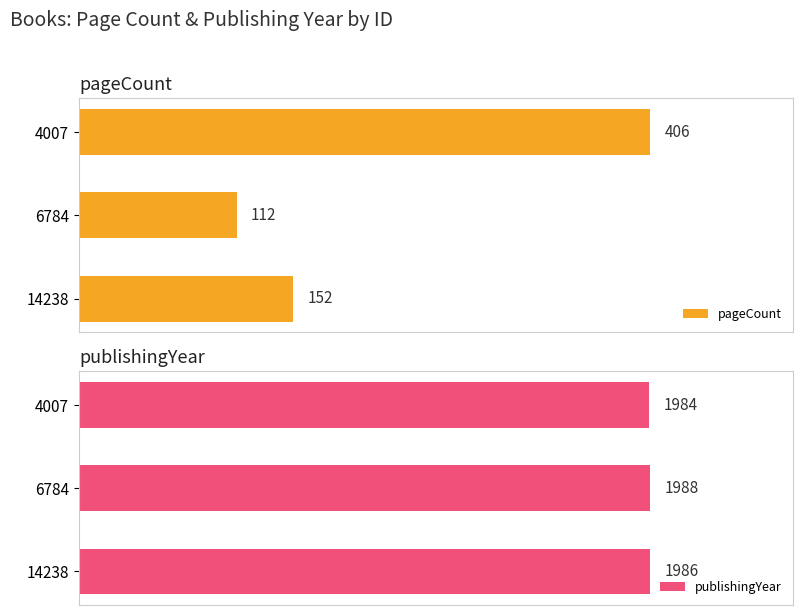

Rank the categories by publishingYear value from highest to lowest.

6784, 14238, 4007